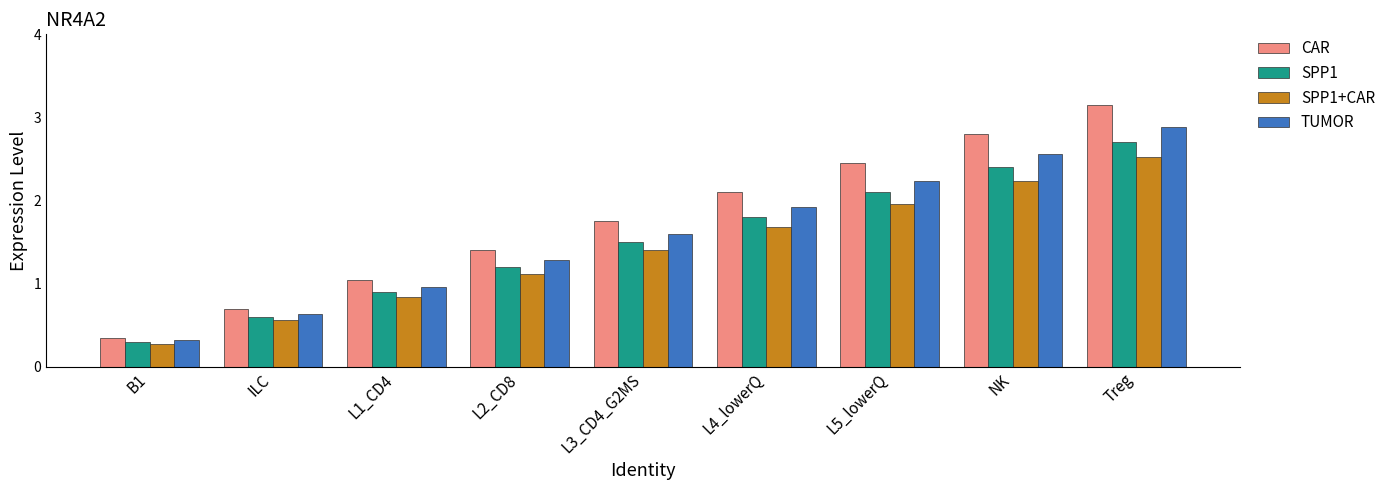

What is the average value of the SPP1+CAR series?

1.4